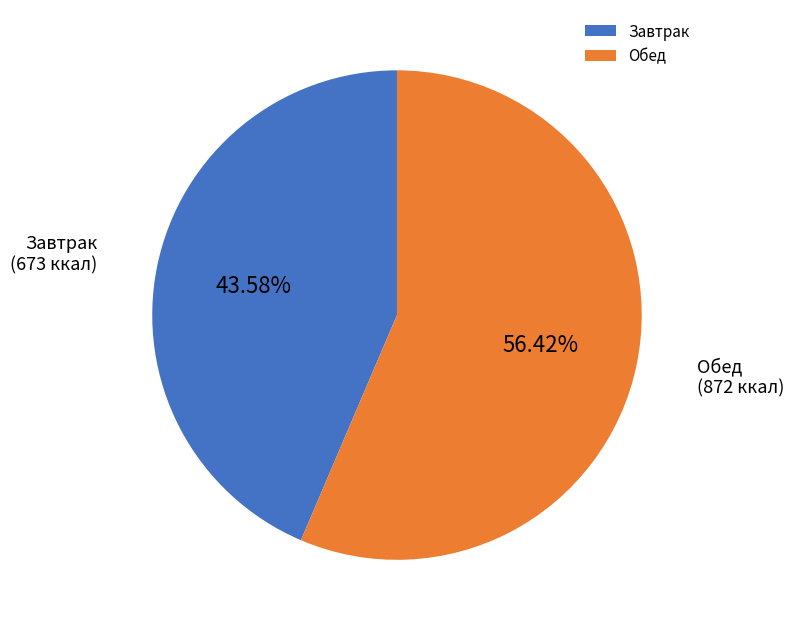

Does any single category account for the majority?

Yes